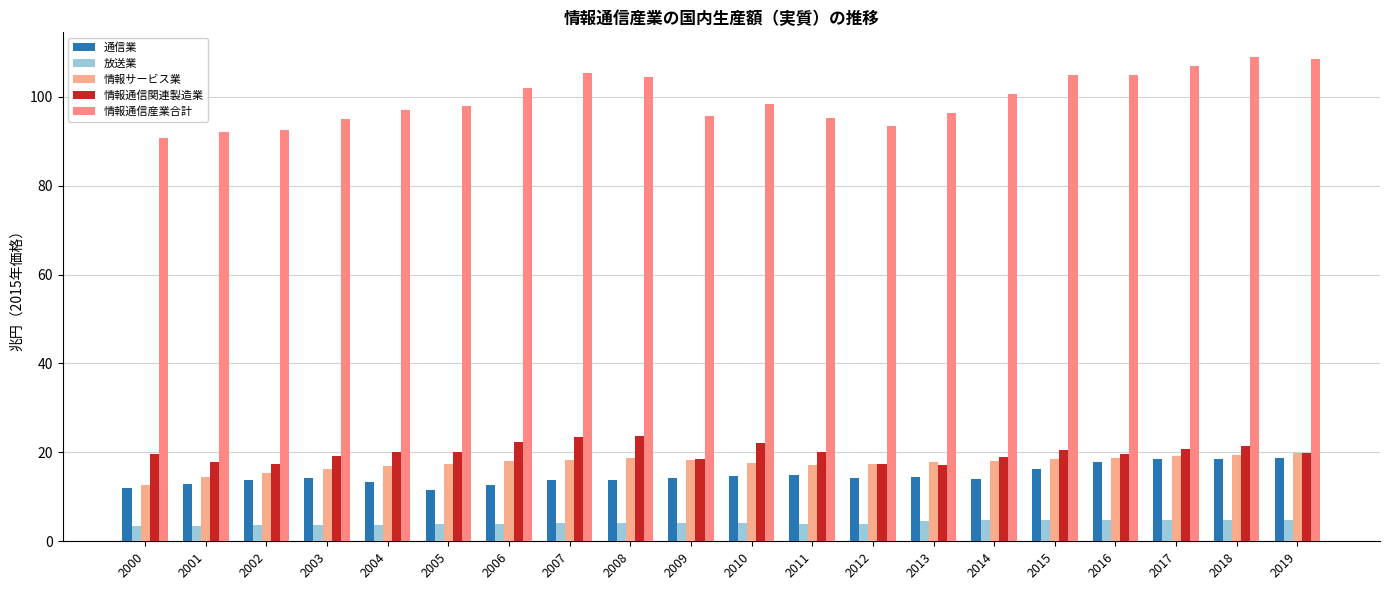

How many groups of bars are there?

20